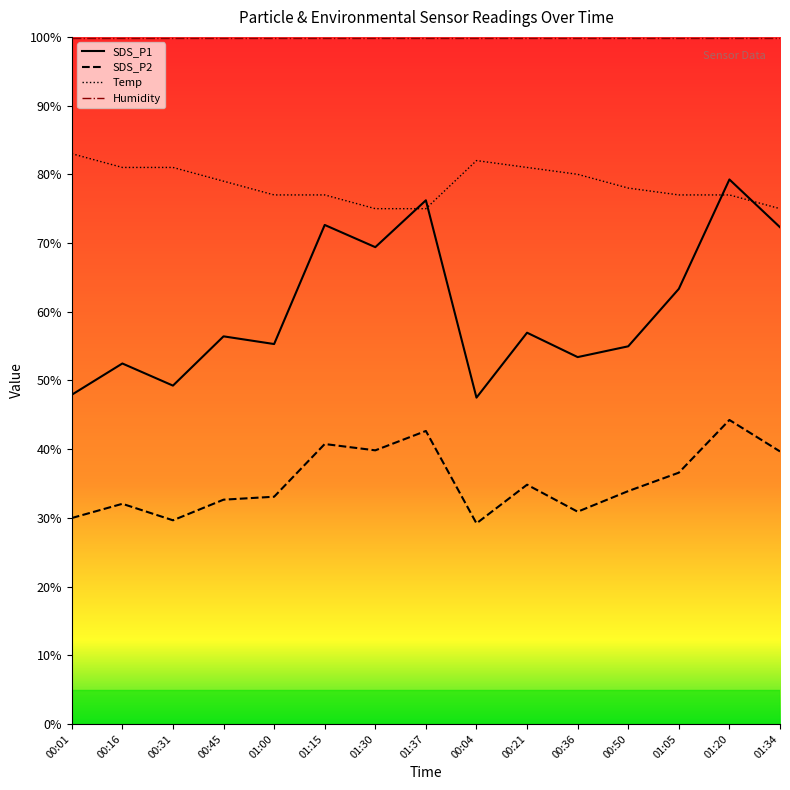

True or false: SDS_P1 has a value of 27.7 at 00:31.

False